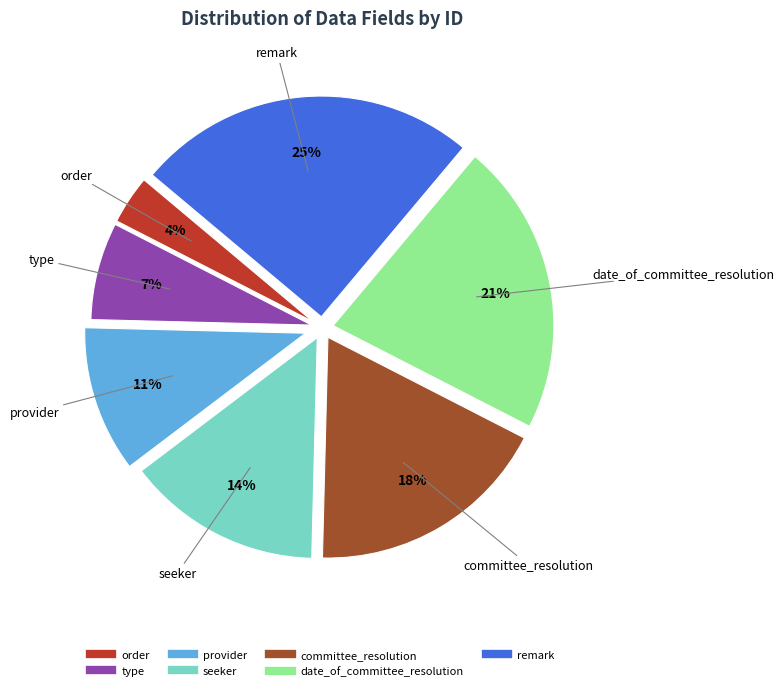

Is it true that type is 7% of the pie?

True